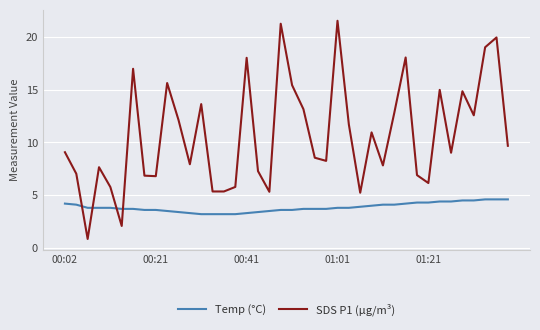

True or false: Temp (°C) and SDS P1 (µg/m³) cross at least once.

True